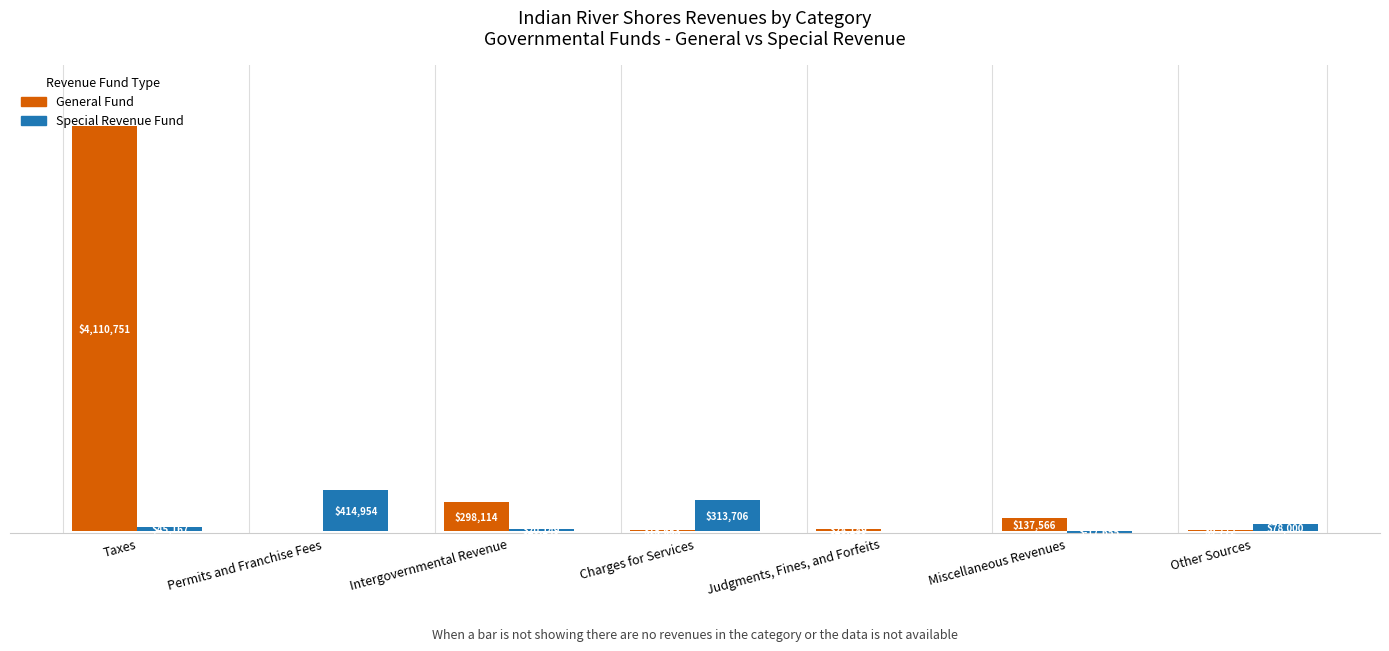

Does the chart contain stacked bars?

No